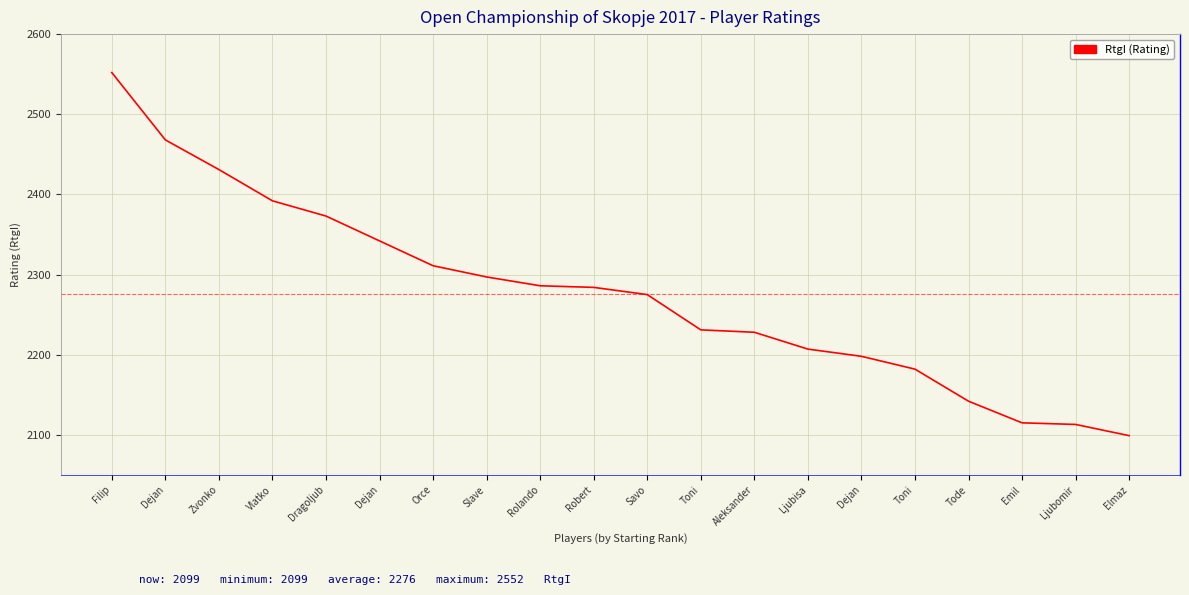

True or false: there are more than 2 points higher than both neighbors.

False